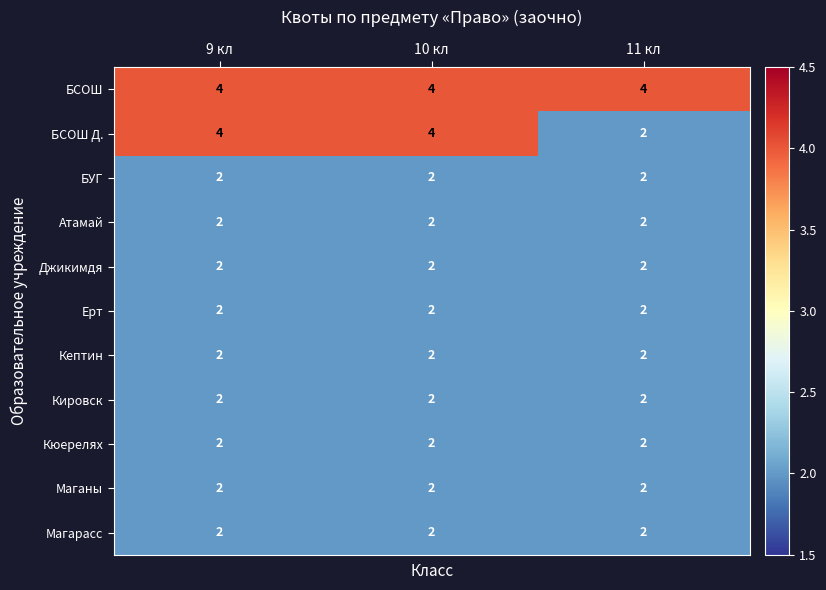

What is the sum of the Джикимдя values at 10 кл and 9 кл?

4